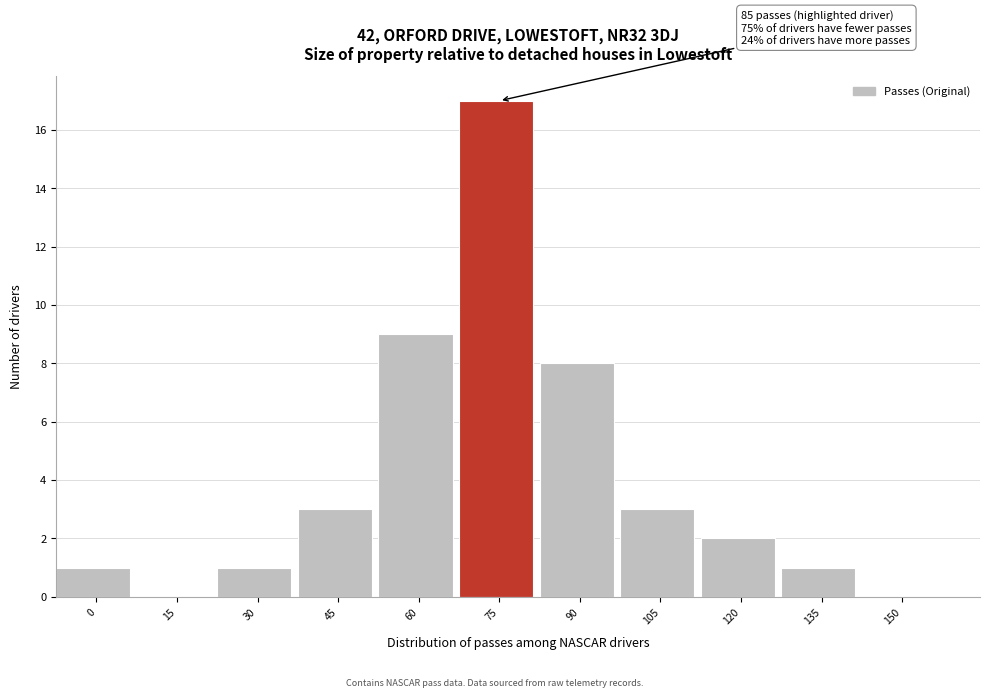

Reading left to right, list all the values displayed in this chart.

0=1	15=0	30=1	45=3	60=9	75=17	90=8	105=3	120=2	135=1	150=0